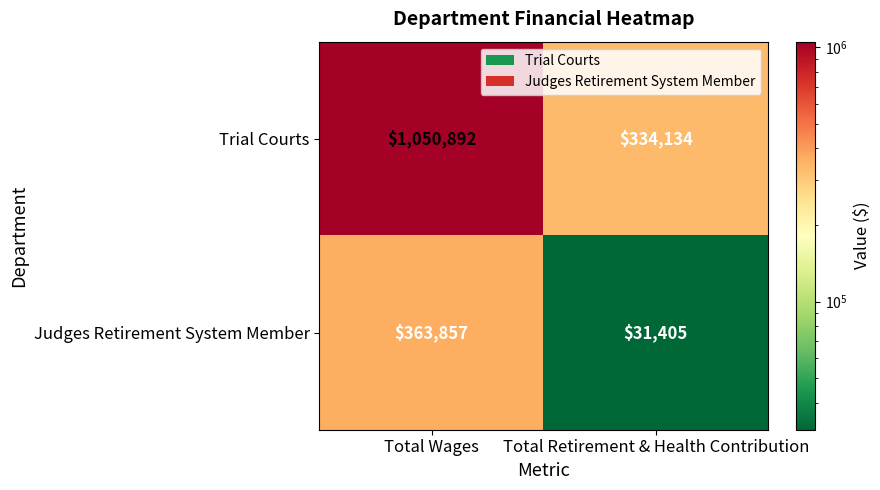

What is the greatest value displayed?

1050892